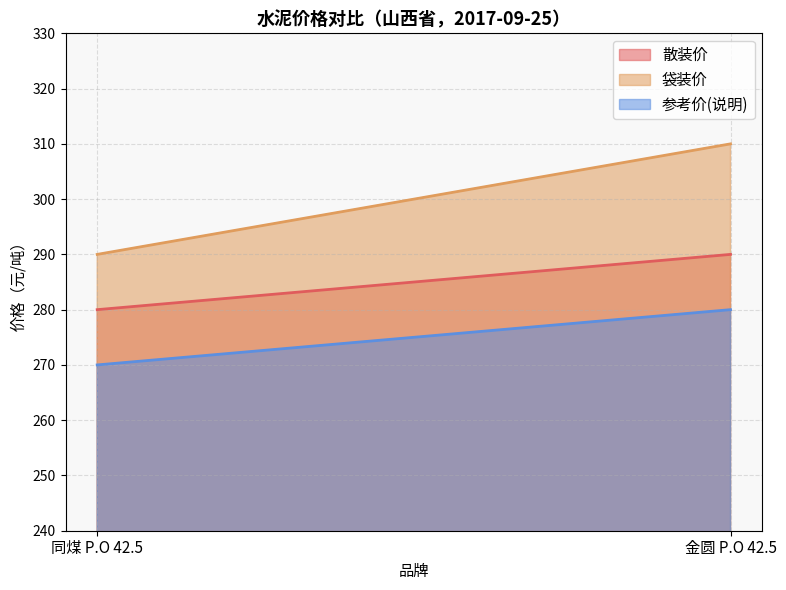

What are all the series names shown in the legend?

散装价, 袋装价, 参考价(说明)